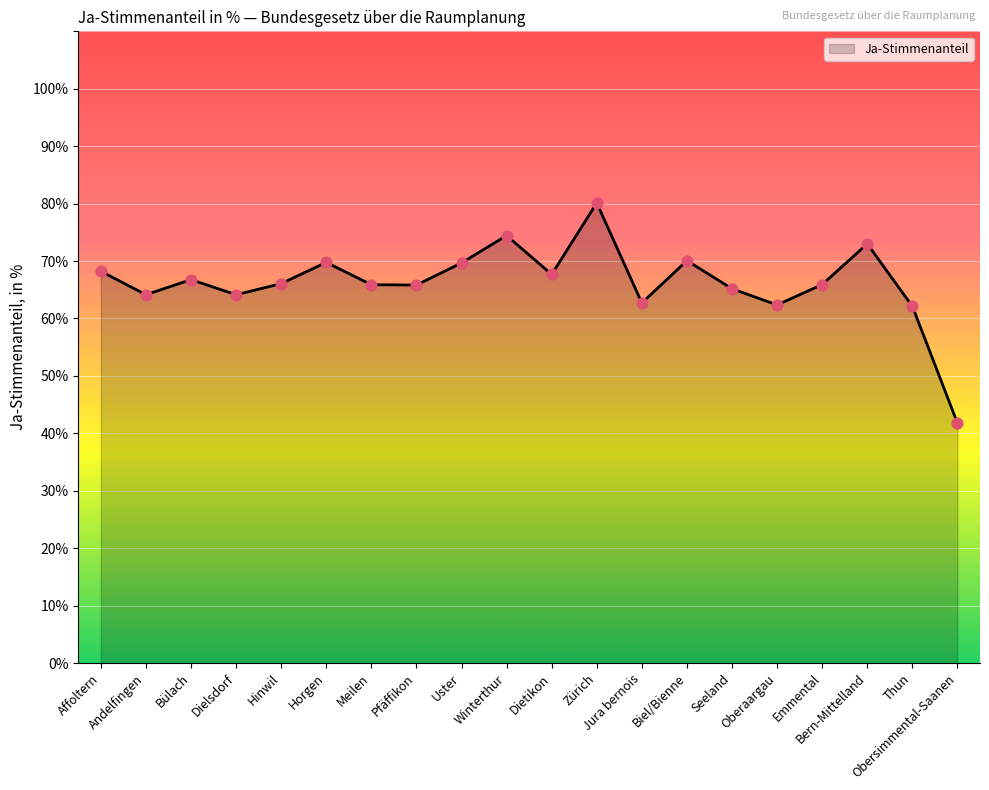

What is the ratio of the value at Dielsdorf to the value at Oberaargau?

1.0